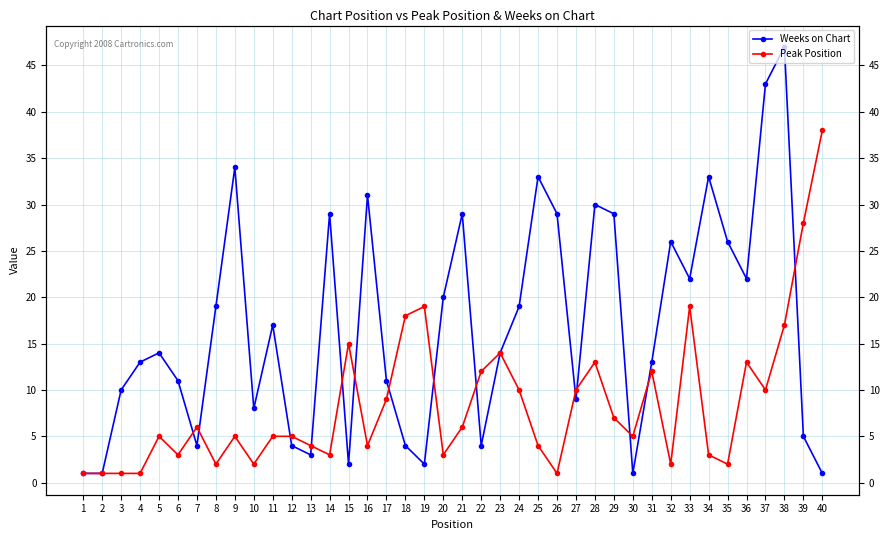

What is the spread (max minus min) of values at 31?

1